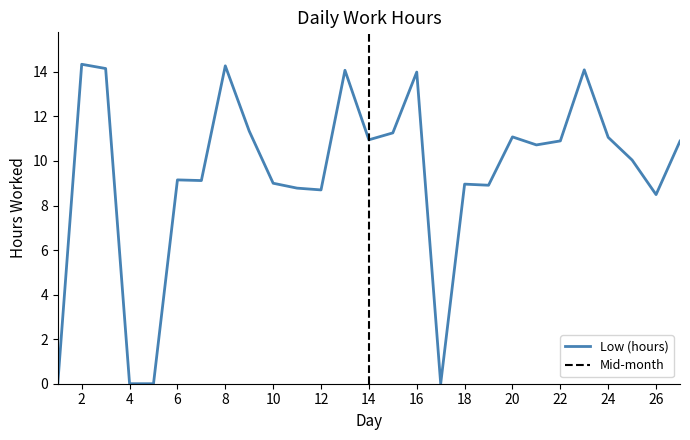

What is the value of the 9th point from the left?

11.3